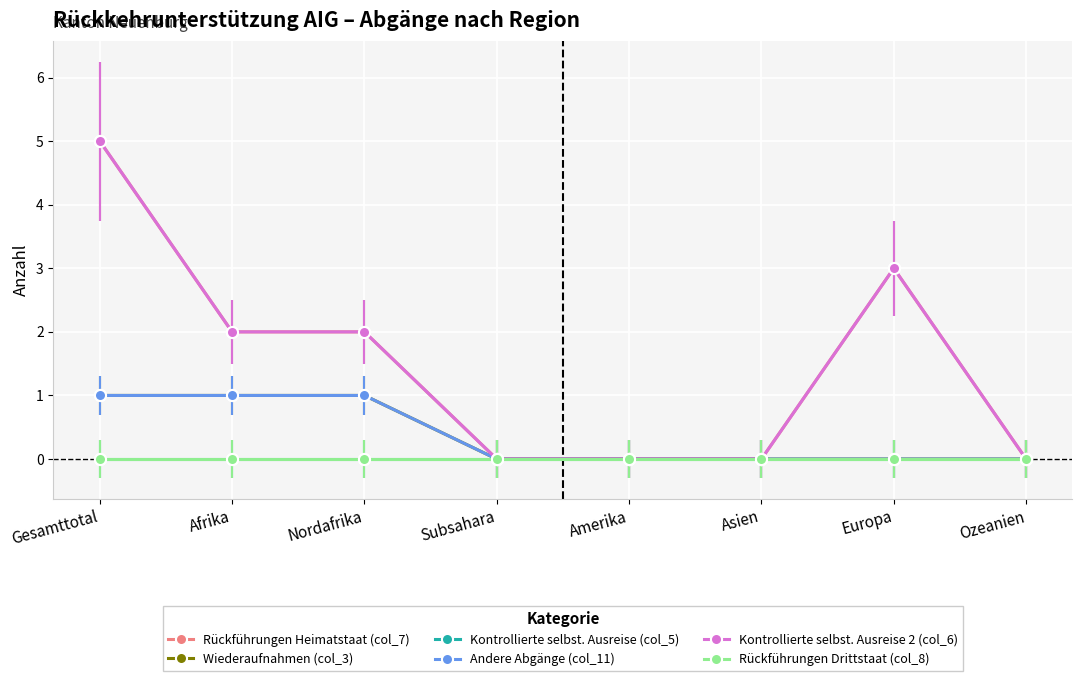

How many lines are shown in the chart?

6